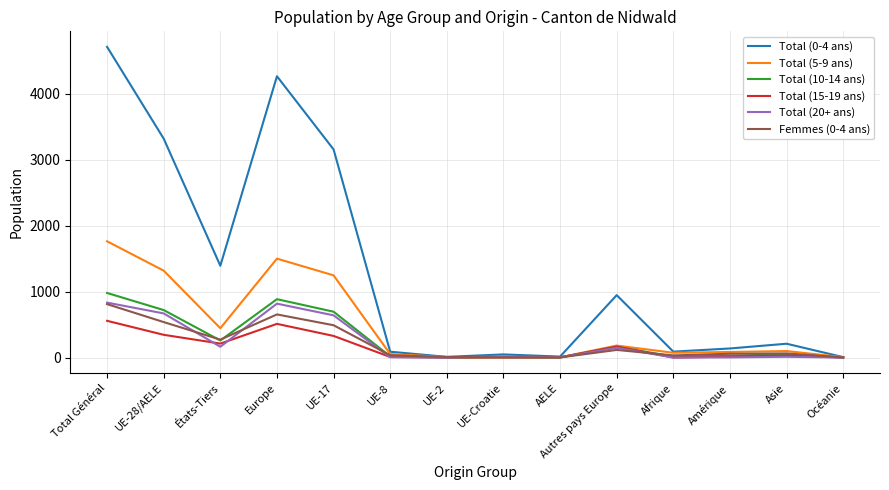

What is the spread (max minus min) of values at États-Tiers?

1227